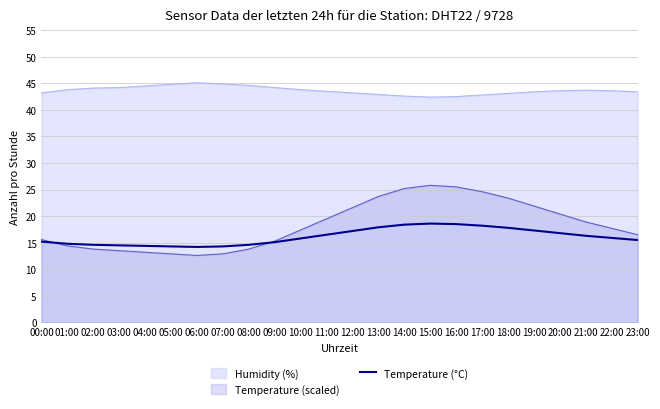

Where is the first local minimum?

06:00